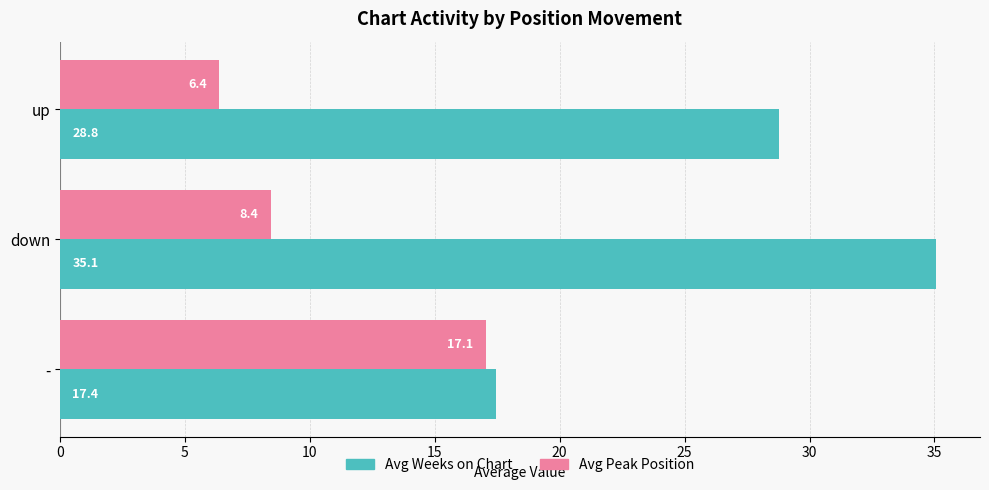

What is the average value of the Avg Weeks on Chart series?

27.1